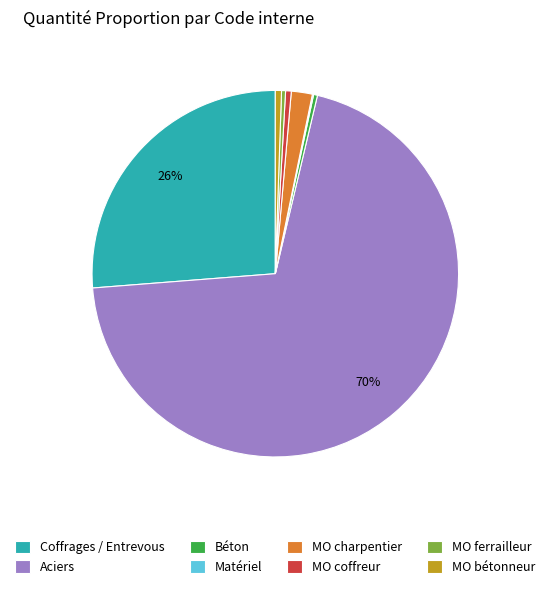

Is there a majority slice in this chart?

Yes